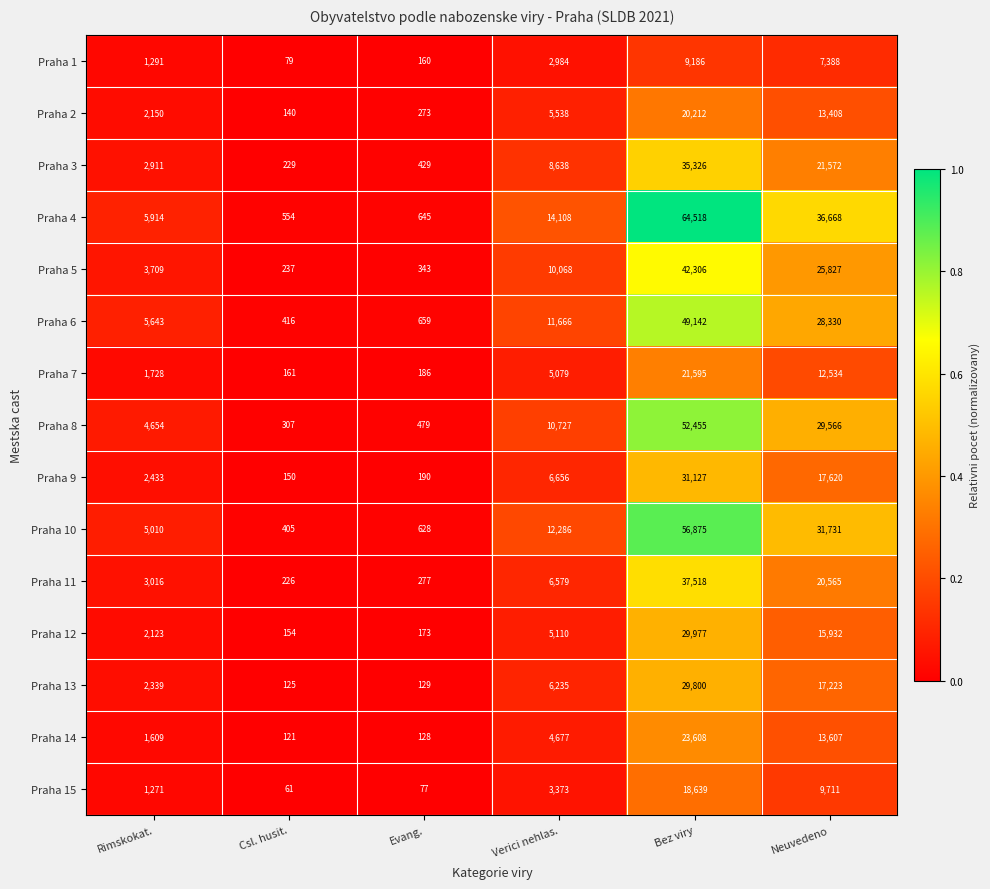

What is the smallest value displayed?

61